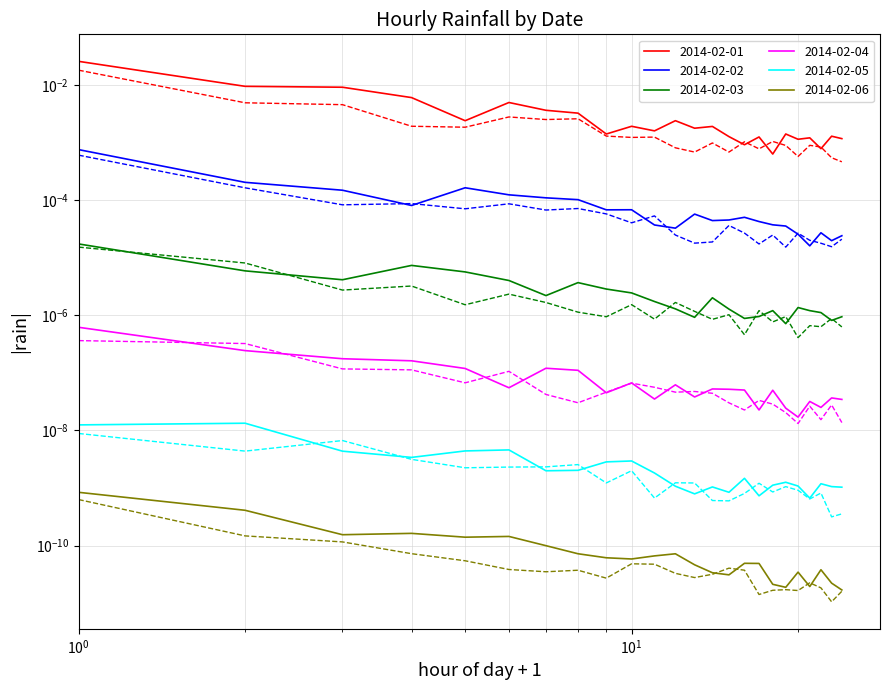

How many categories are shown in the chart?

24